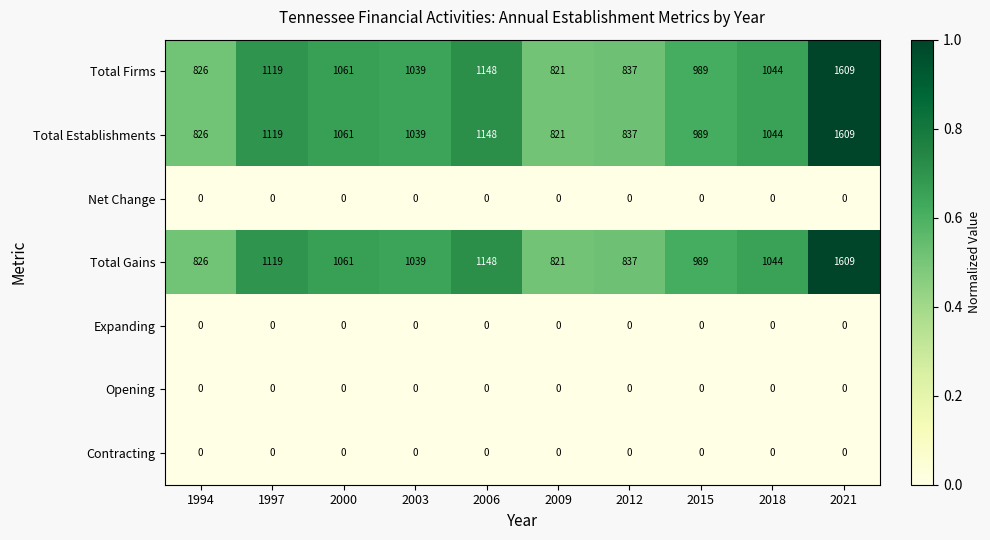

What is the difference between the highest and lowest values at 1994?

826